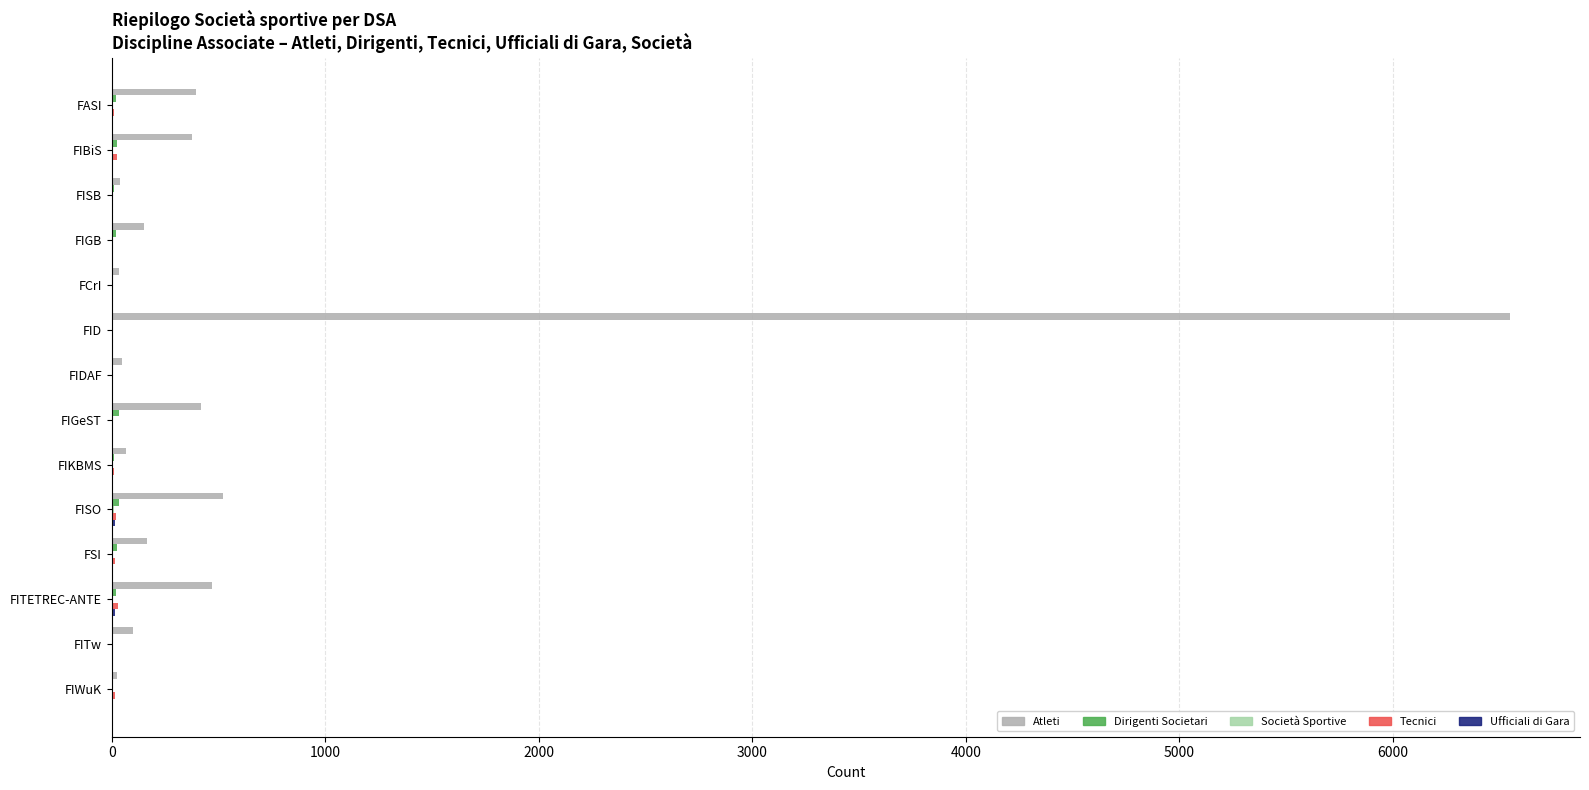

True or false: Atleti has a value of 153 at FIGB.

True